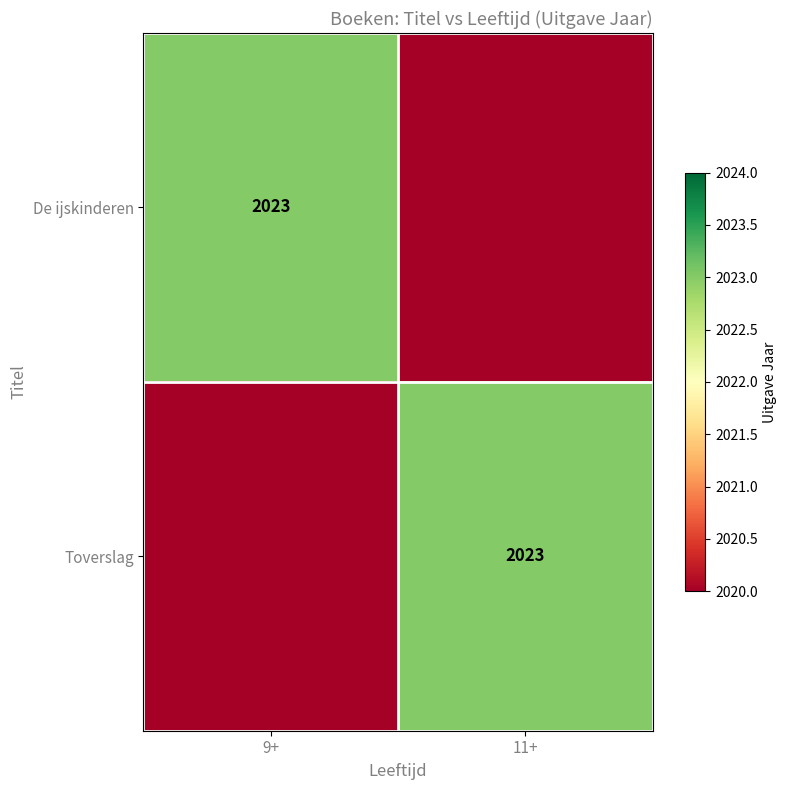

The Toverslag series shows 2825 at 11+. True or false?

False